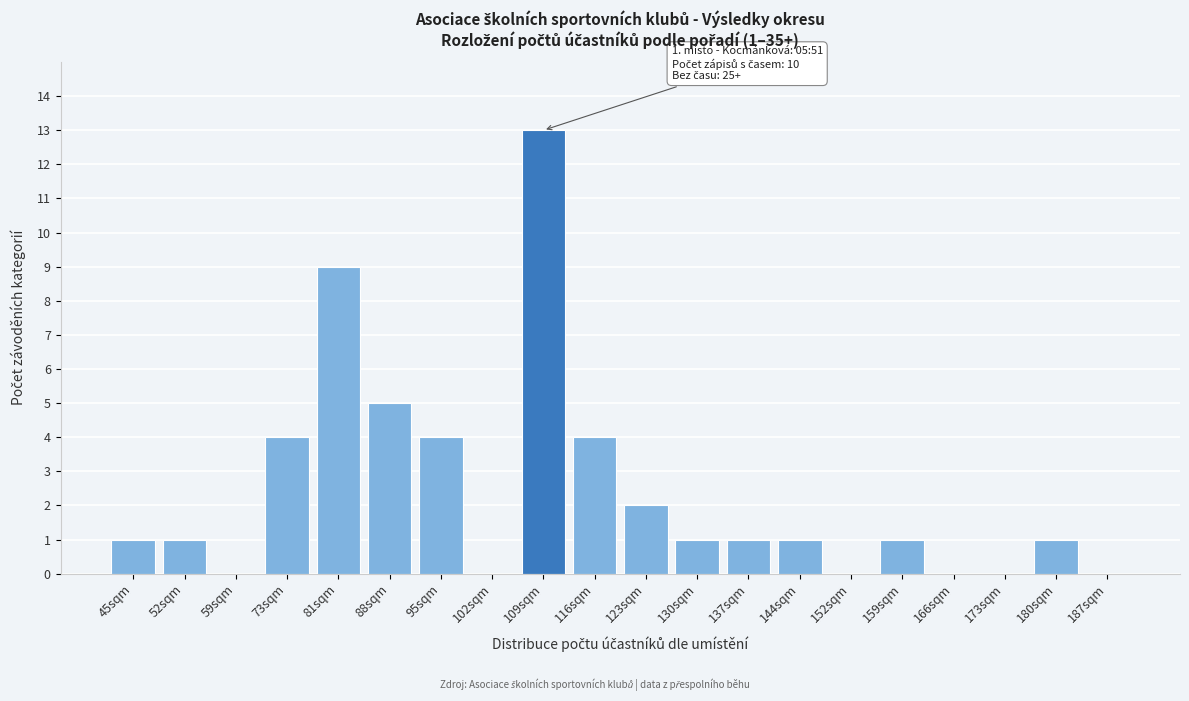

Reading right to left, transcribe all the data shown in this chart.

187sqm=0	180sqm=1	173sqm=0	166sqm=0	159sqm=1	152sqm=0	144sqm=1	137sqm=1	130sqm=1	123sqm=2	116sqm=4	109sqm=13	102sqm=0	95sqm=4	88sqm=5	81sqm=9	73sqm=4	59sqm=0	52sqm=1	45sqm=1